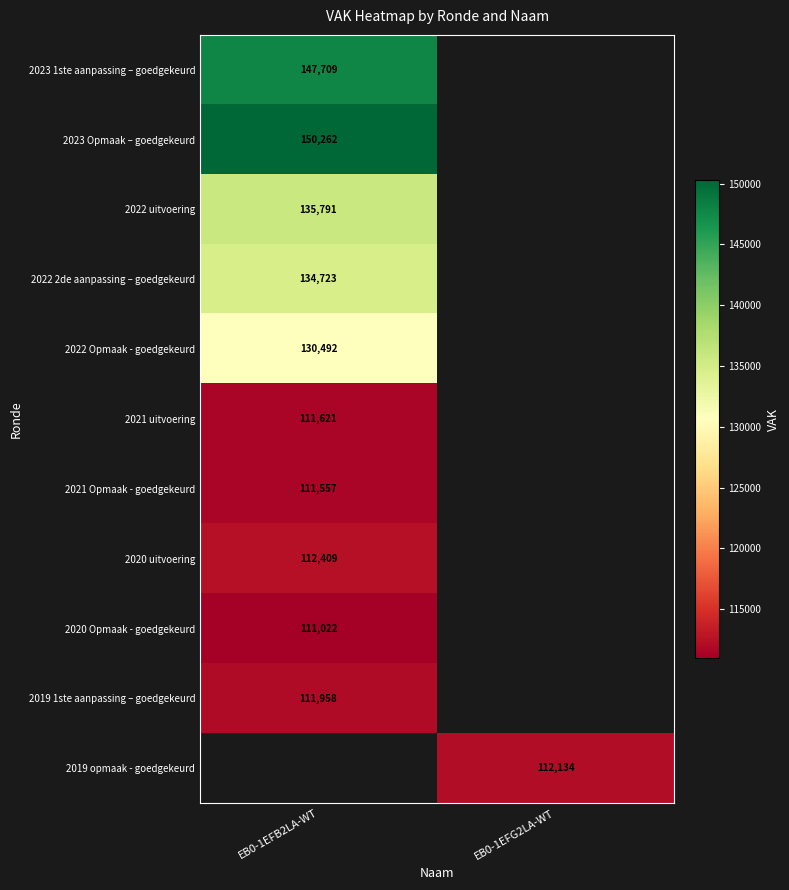

Is the value of 2023 Opmaak – goedgekeurd at EB0-1EFB2LA-WT greater than the value of 2021 Opmaak - goedgekeurd at EB0-1EFB2LA-WT?

Yes